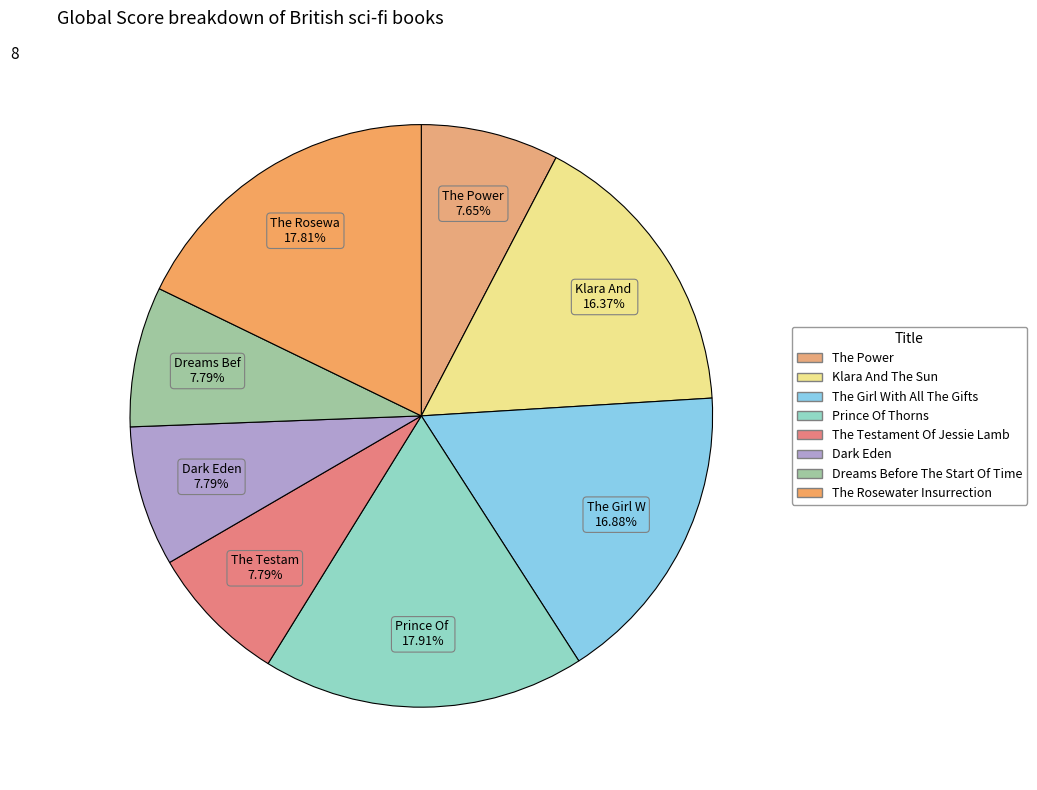

Is there any slice that represents more than half of the pie?

No